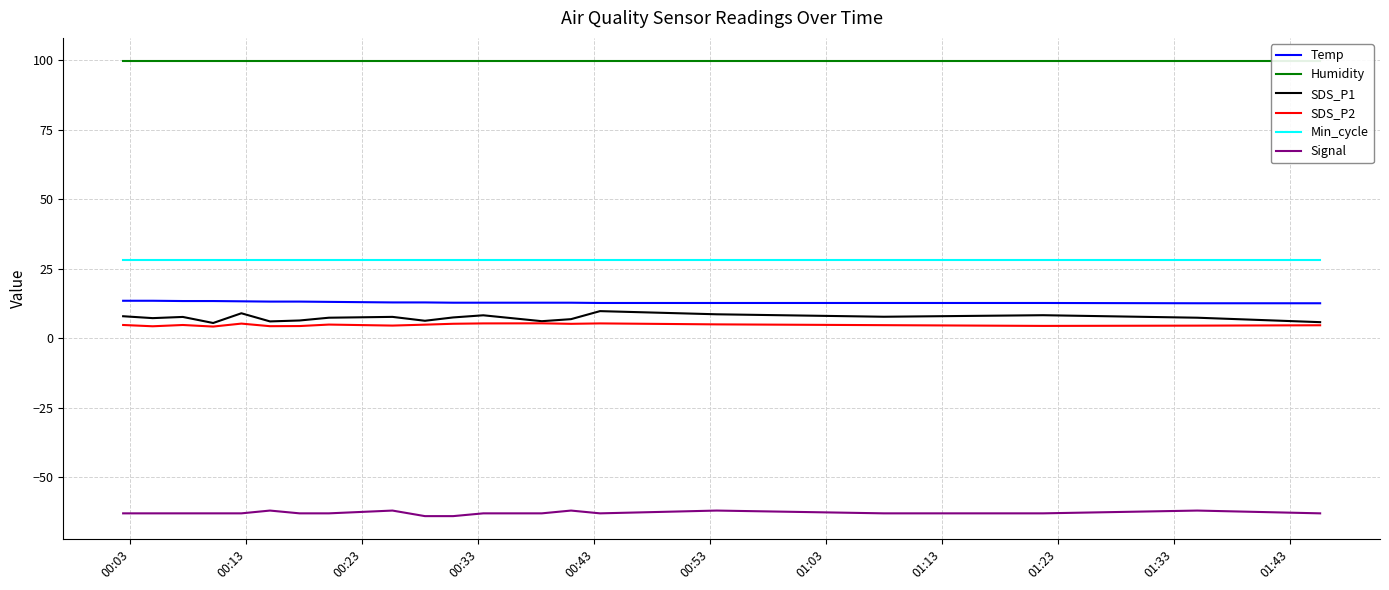

What is the highest value of the SDS_P2 series?

5.4